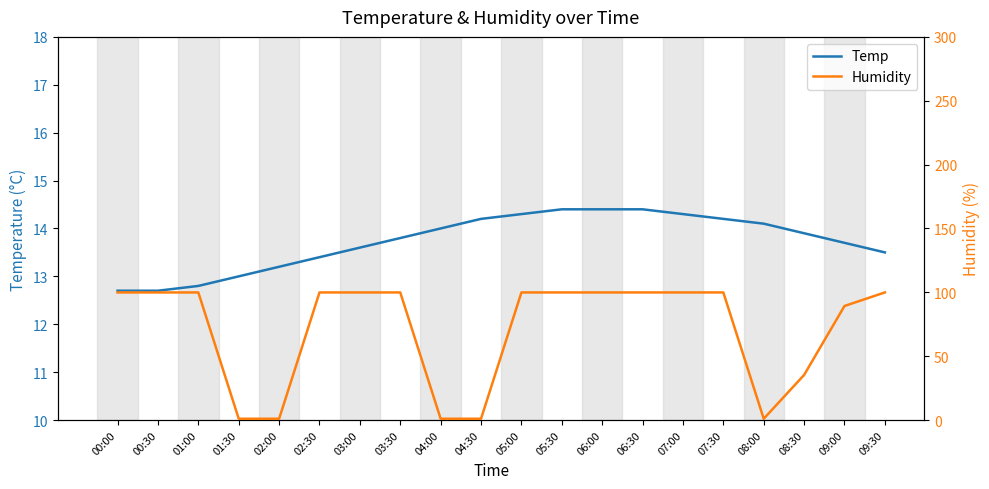

Where is Temp nearest to the value 13?

01:30